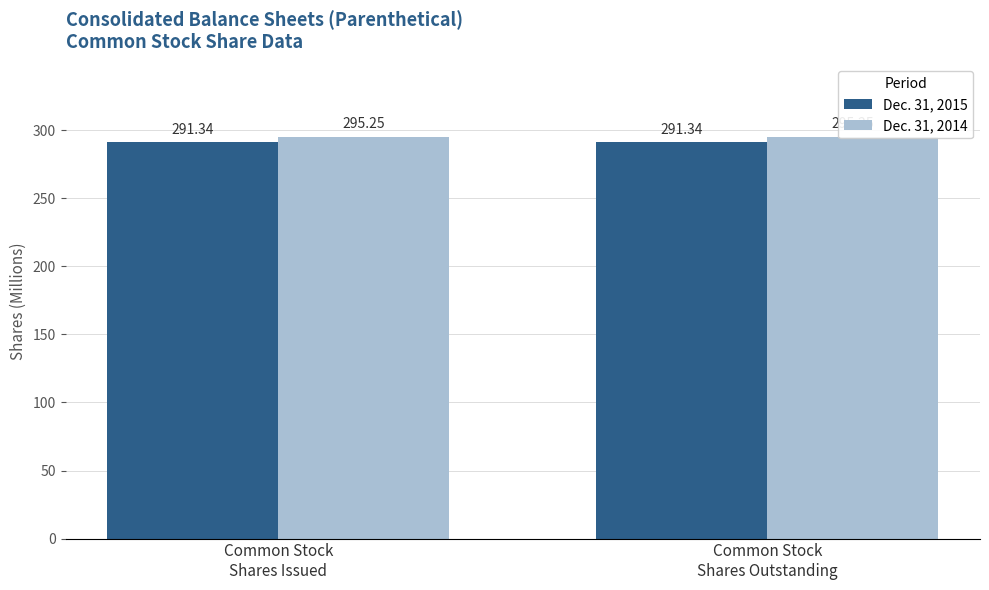

Rank the series by their average value, from lowest to highest.

Dec. 31, 2015, Dec. 31, 2014